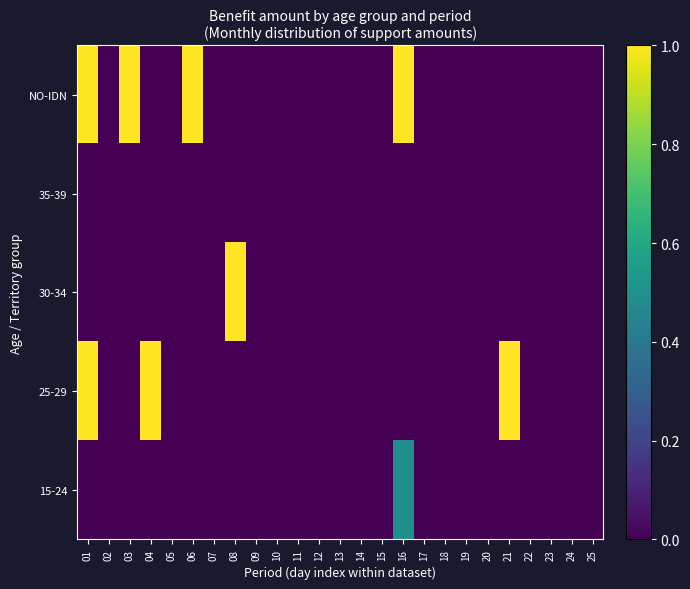

Reading left to right, what are all the values shown in this chart?

15-24: 01=0.0	02=0.0	03=0.0	04=0.0	05=0.0	06=0.0	07=0.0	08=0.0	09=0.0	10=0.0	11=0.0	12=0.0	13=0.0	14=0.0	15=0.0	16=0.5	17=0.0	18=0.0	19=0.0	20=0.0	21=0.0	22=0.0	23=0.0	24=0.0	25=0.0
25-29: 01=1.0	02=0.0	03=0.0	04=1.0	05=0.0	06=0.0	07=0.0	08=0.0	09=0.0	10=0.0	11=0.0	12=0.0	13=0.0	14=0.0	15=0.0	16=0.0	17=0.0	18=0.0	19=0.0	20=0.0	21=1.0	22=0.0	23=0.0	24=0.0	25=0.0
30-34: 01=0.0	02=0.0	03=0.0	04=0.0	05=0.0	06=0.0	07=0.0	08=1.0	09=0.0	10=0.0	11=0.0	12=0.0	13=0.0	14=0.0	15=0.0	16=0.0	17=0.0	18=0.0	19=0.0	20=0.0	21=0.0	22=0.0	23=0.0	24=0.0	25=0.0
35-39: 01=0.0	02=0.0	03=0.0	04=0.0	05=0.0	06=0.0	07=0.0	08=0.0	09=0.0	10=0.0	11=0.0	12=0.0	13=0.0	14=0.0	15=0.0	16=0.0	17=0.0	18=0.0	19=0.0	20=0.0	21=0.0	22=0.0	23=0.0	24=0.0	25=0.0
NO-IDN: 01=1.0	02=0.0	03=1.0	04=0.0	05=0.0	06=1.0	07=0.0	08=0.0	09=0.0	10=0.0	11=0.0	12=0.0	13=0.0	14=0.0	15=0.0	16=1.0	17=0.0	18=0.0	19=0.0	20=0.0	21=0.0	22=0.0	23=0.0	24=0.0	25=0.0